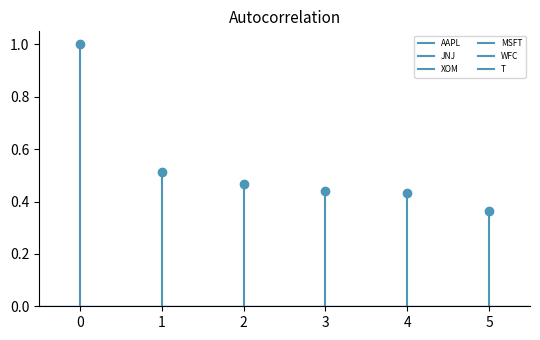

Is it true that XOM equals 0.5 at 2?

True